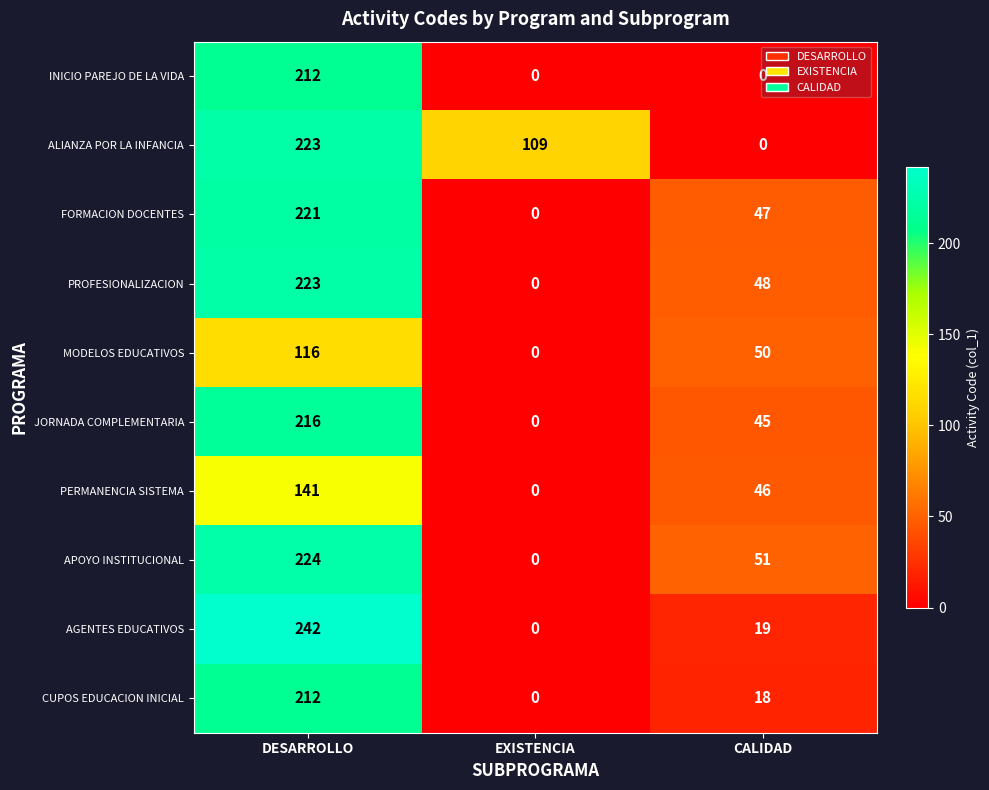

What is the total value across all series at CALIDAD?

324